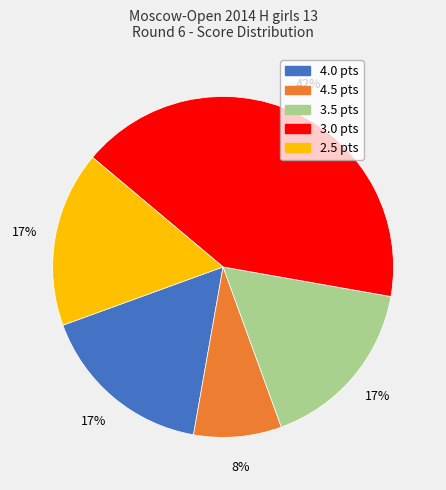

Is there a majority slice in this chart?

No